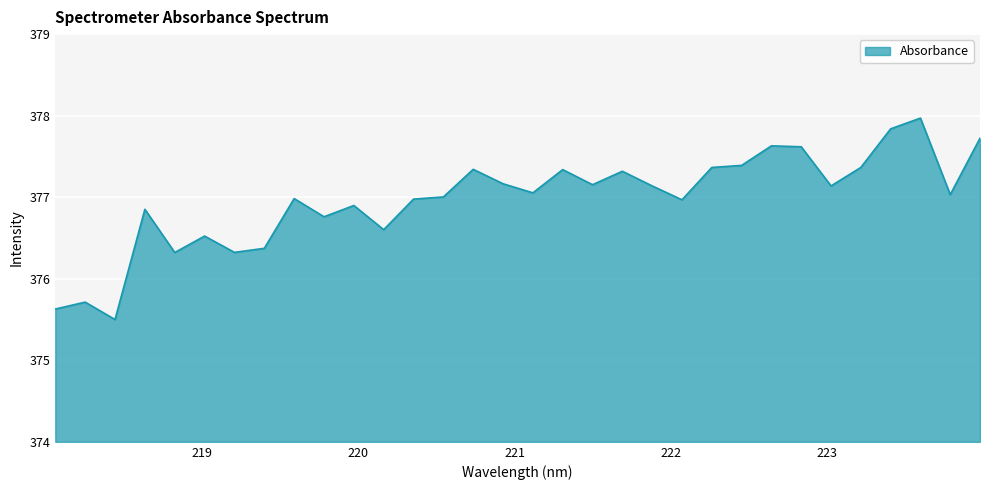

True or false: the data has more than 1 interior local peaks.

True